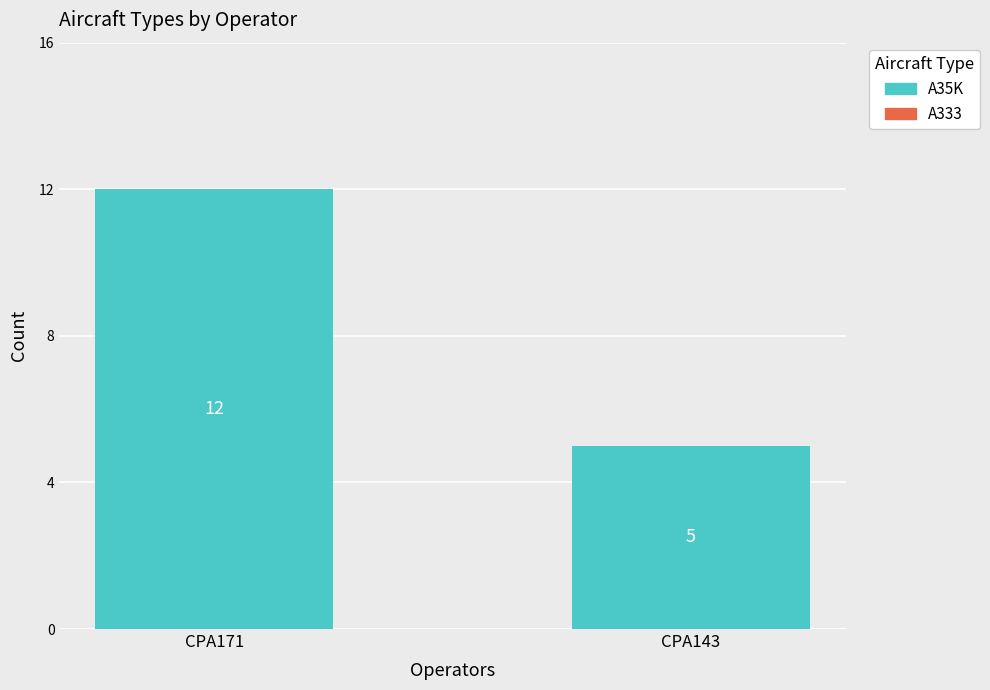

Which label corresponds to the smallest value in the chart?

CPA143